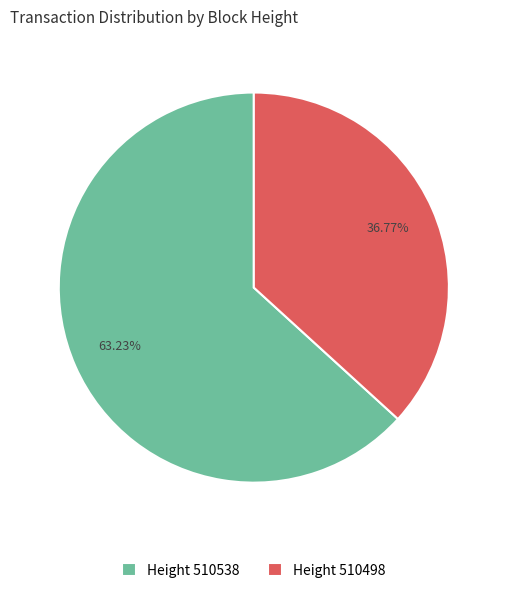

Count the number of slices in the pie.

2